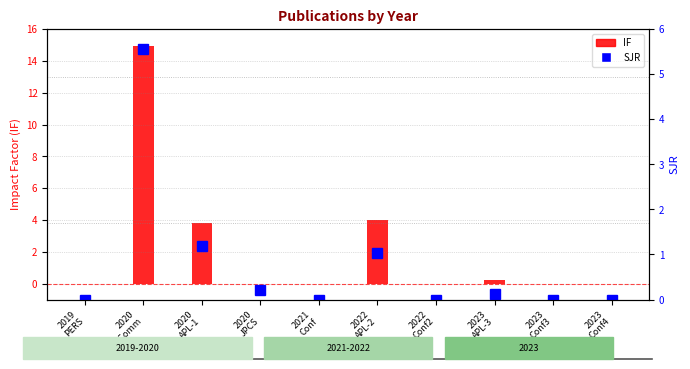

How many values in IF are above zero?

4